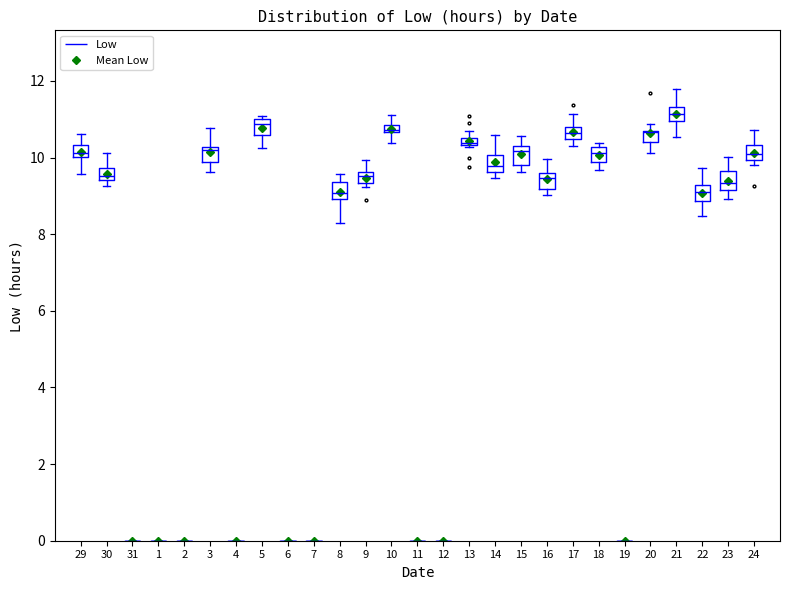

The chart shows a value of 12.8 at 14. True or false?

False